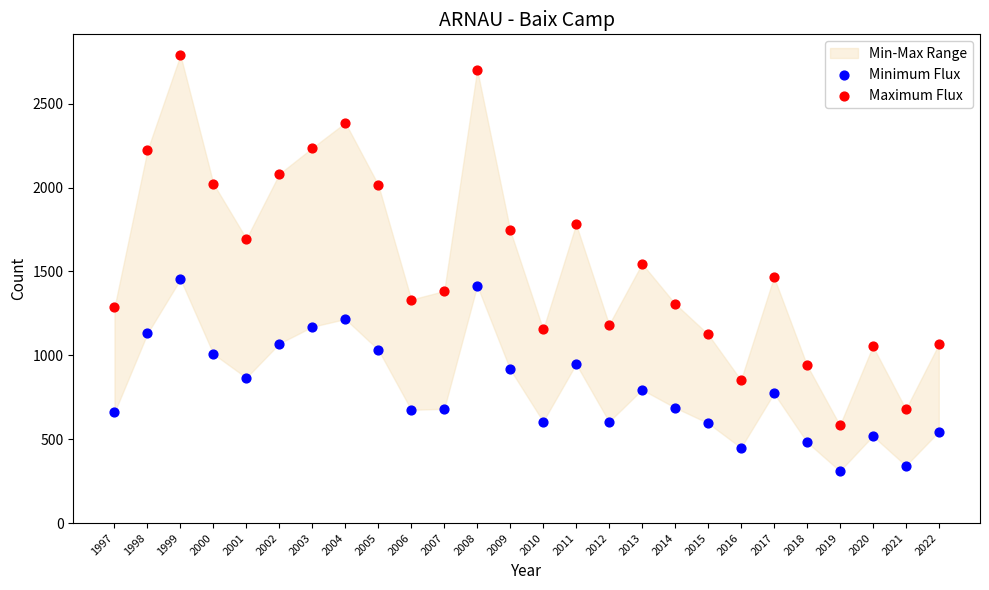

Which series has the widest spread of Y values?

Maximum Flux